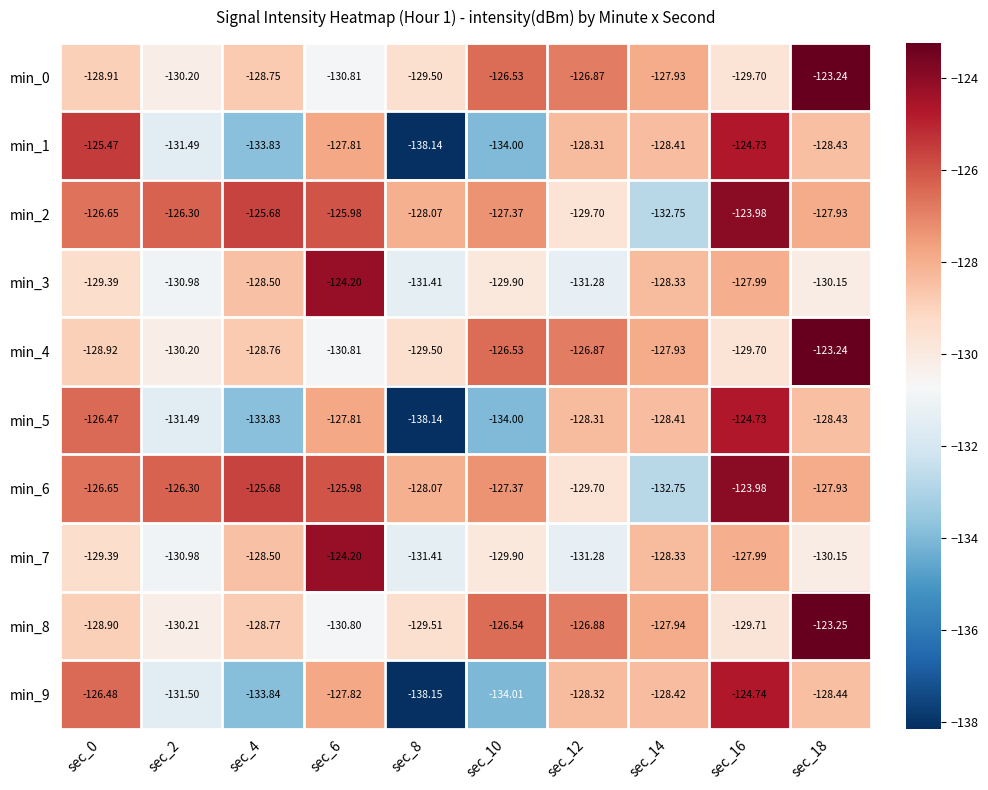

Is the value of min_8 at sec_2 greater than the value of min_6 at sec_4?

No